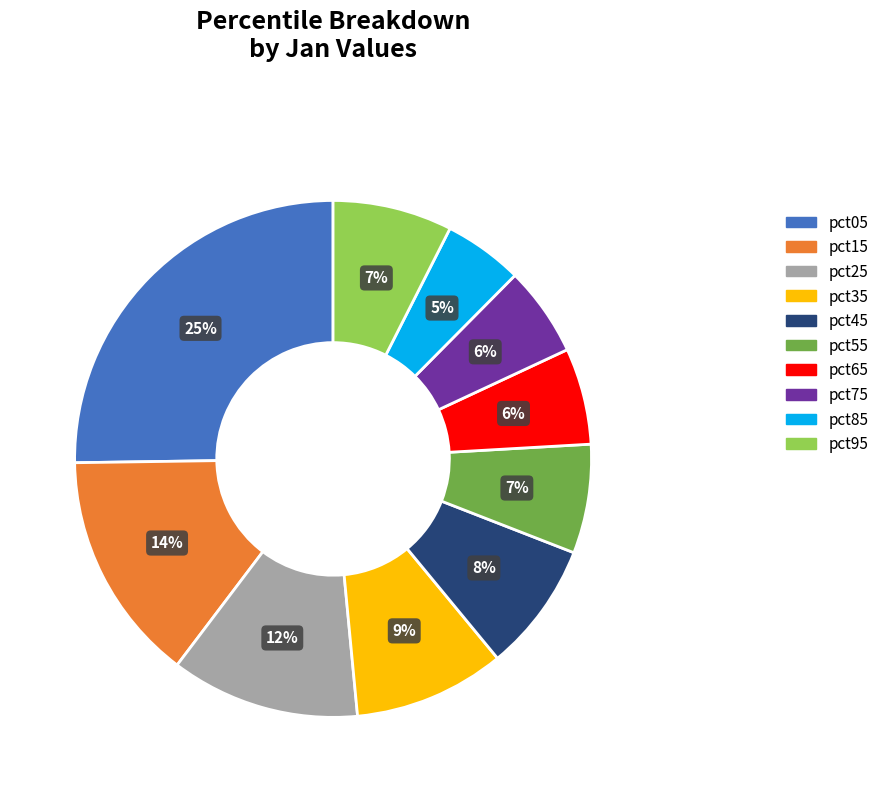

Do pct75 and pct15 together represent more than half of the pie?

No